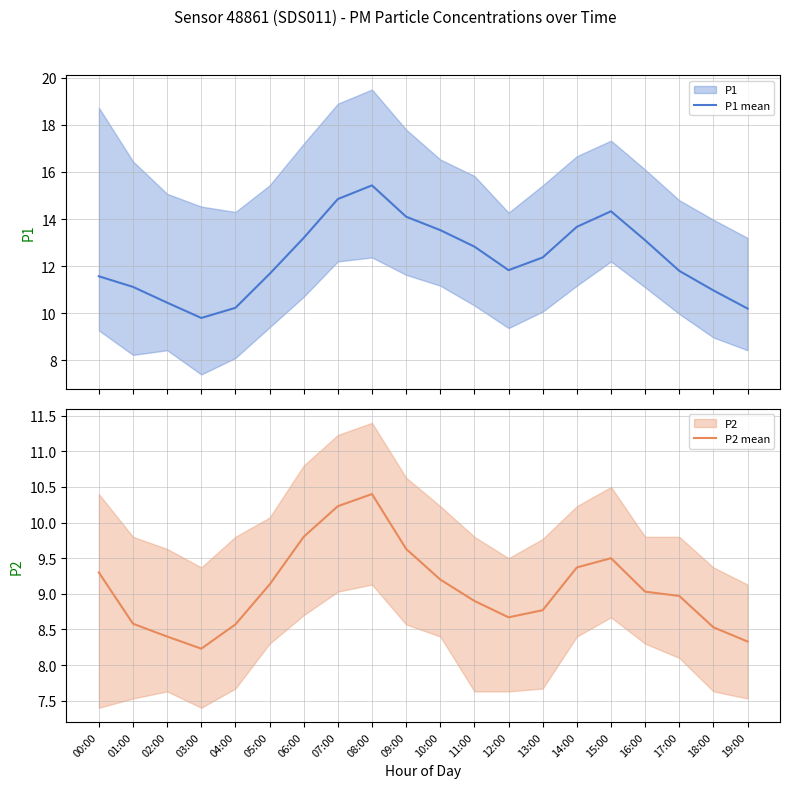

True or false: P1 mean has more than 2 points higher than both neighbors.

False